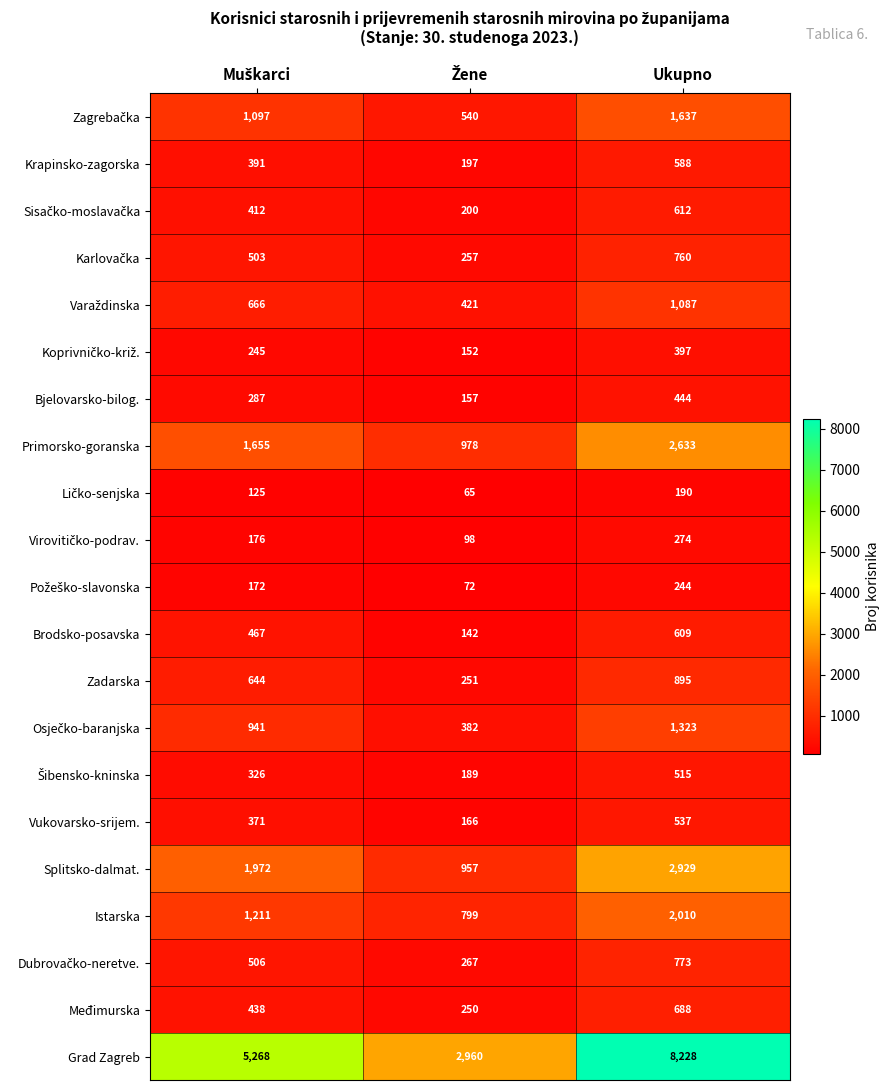

At which category does the chart reach its peak across all series?

Ukupno